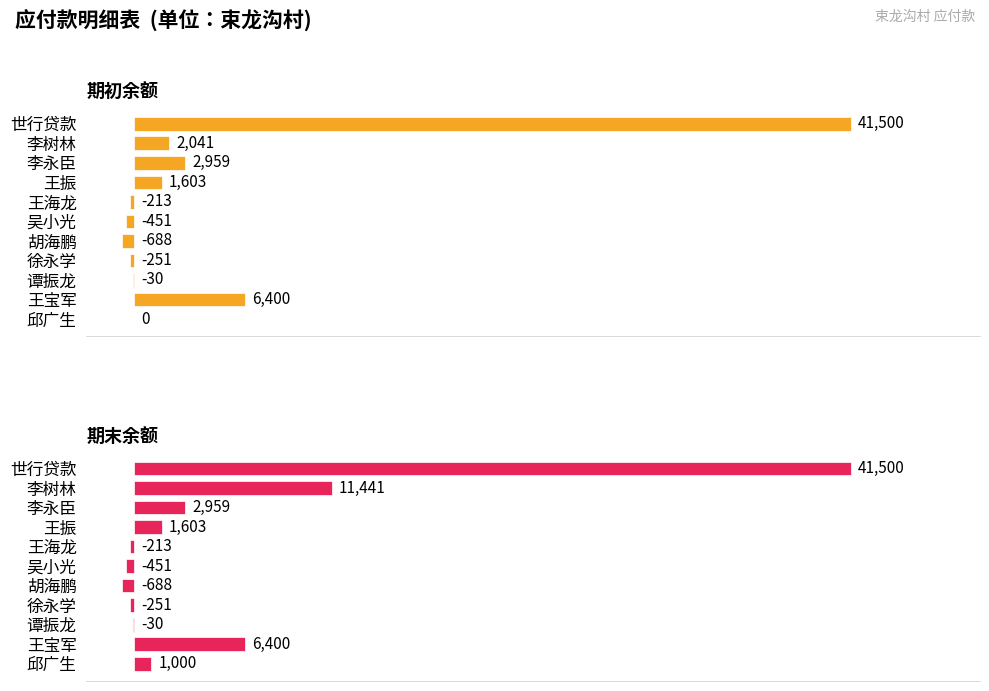

True or false: 期末余额 has a value of 2222 at 王振.

False